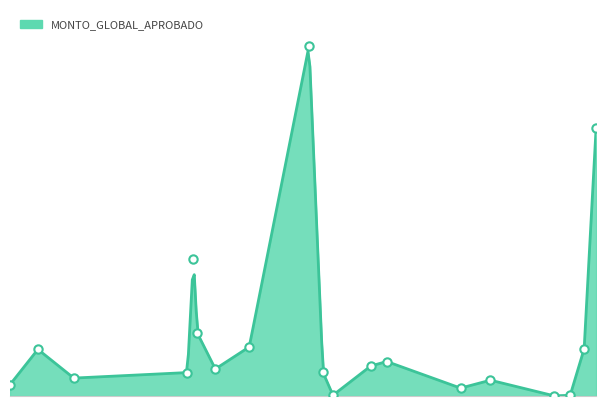

Between 2021-03-05 and 2021-11-01, which is larger?

2021-03-05